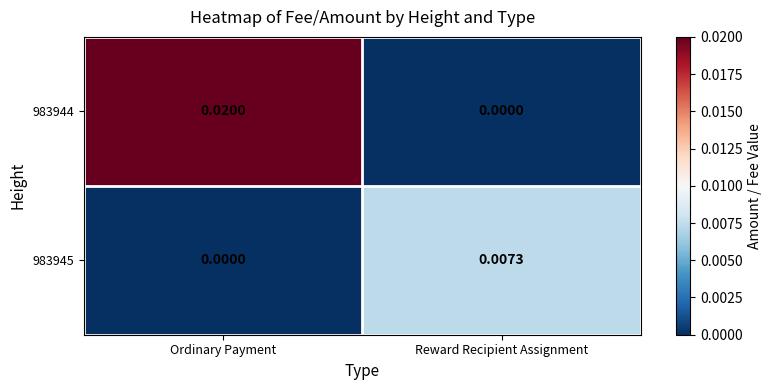

Rank the series by their maximum value, from highest to lowest.

983944, 983945